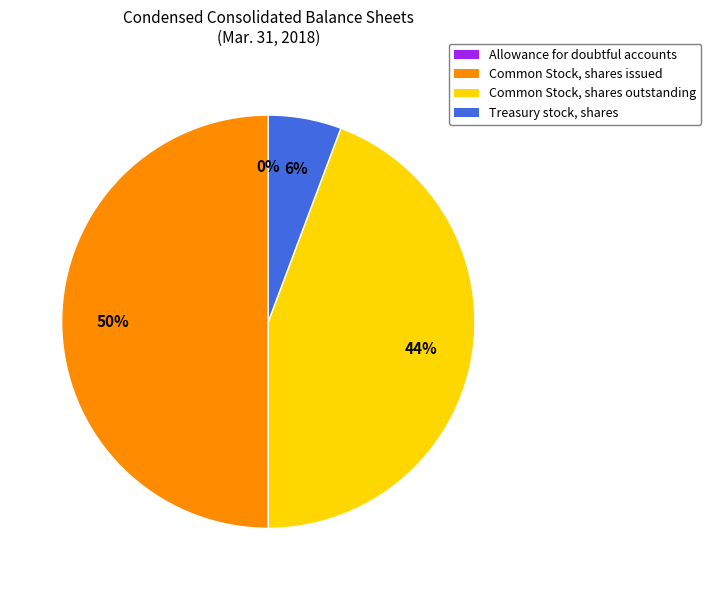

Approximately how many times larger is the value at Common Stock, shares issued compared to Common Stock, shares outstanding?

1.1